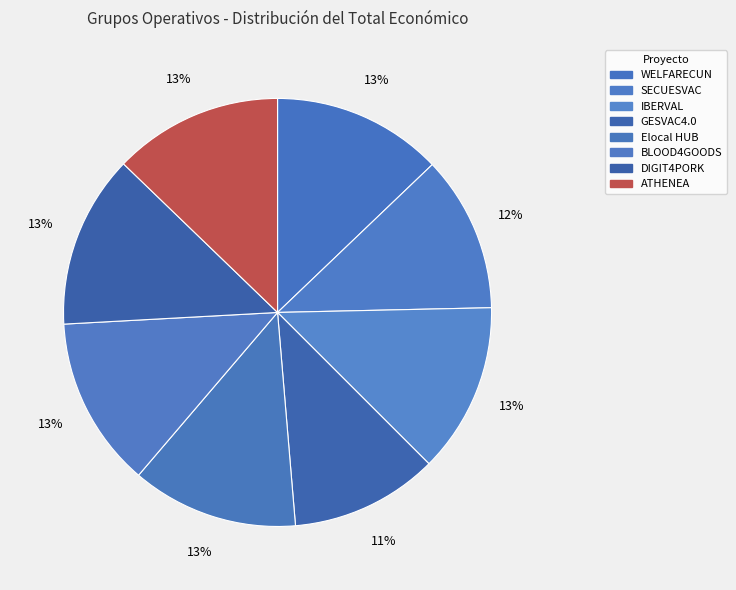

True or false: WELFARECUN accounts for 7% of the total.

False